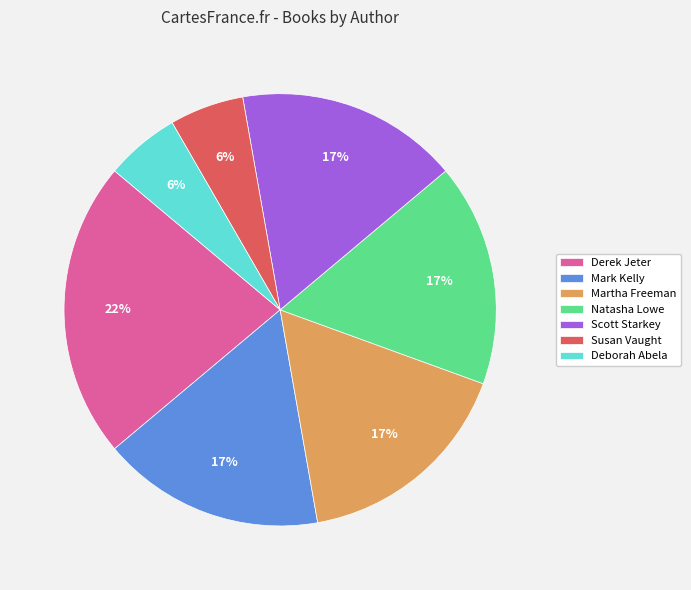

To the nearest percent, what is the average slice percentage?

14%